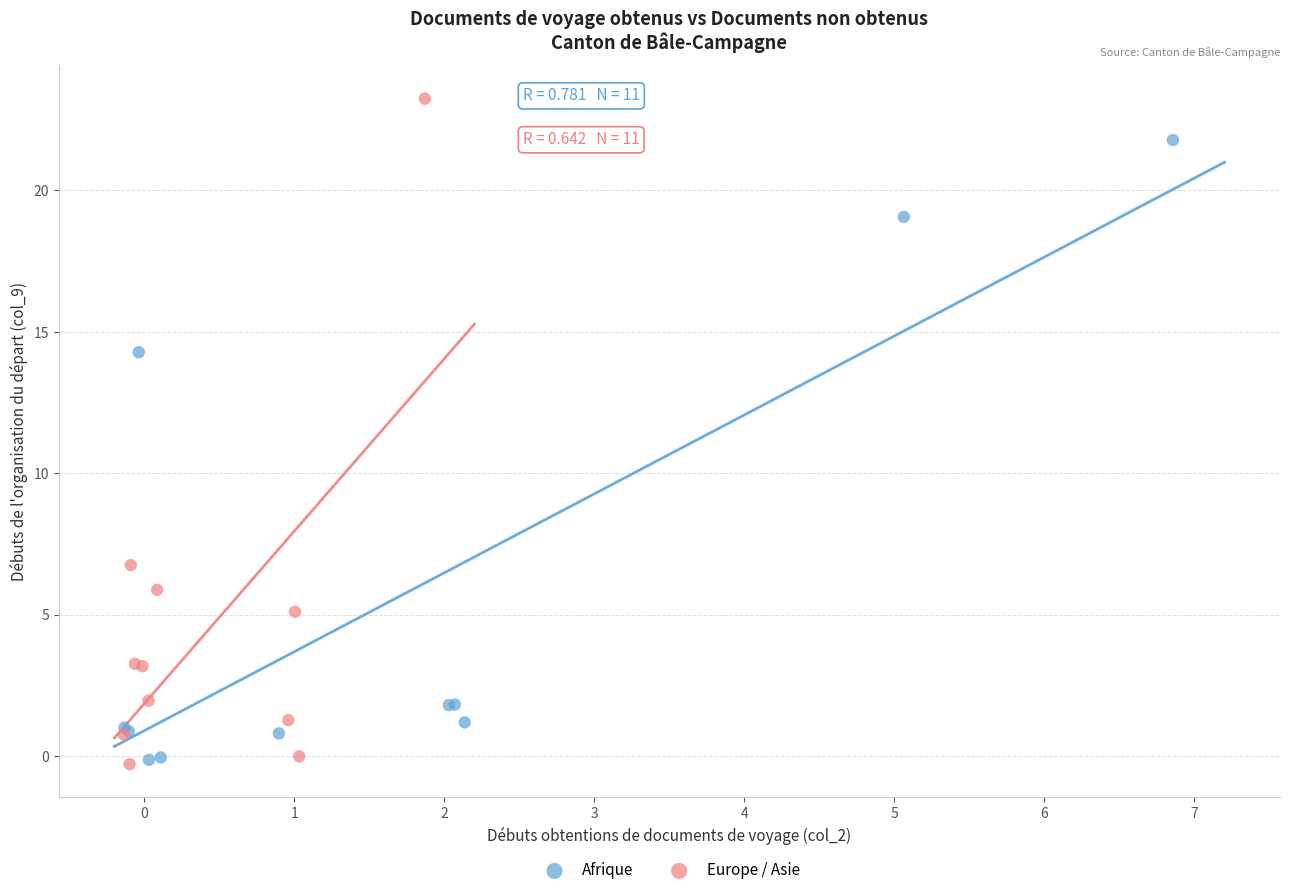

What are all the series names shown in the legend?

Afrique, Europe / Asie